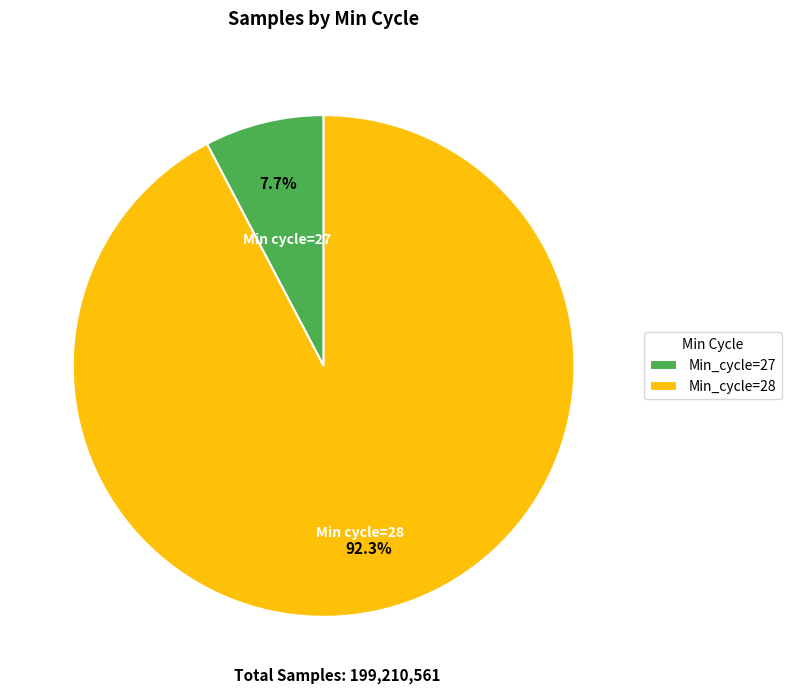

How much of the chart is everything except Min_cycle=27?

92.3%